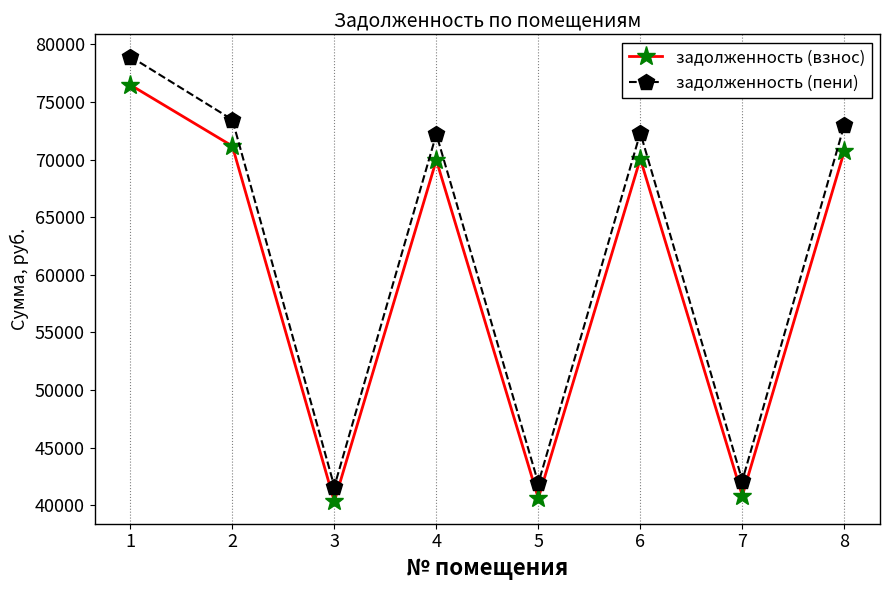

True or false: задолженность (пени) has a value of 42149.8 at 7.

True